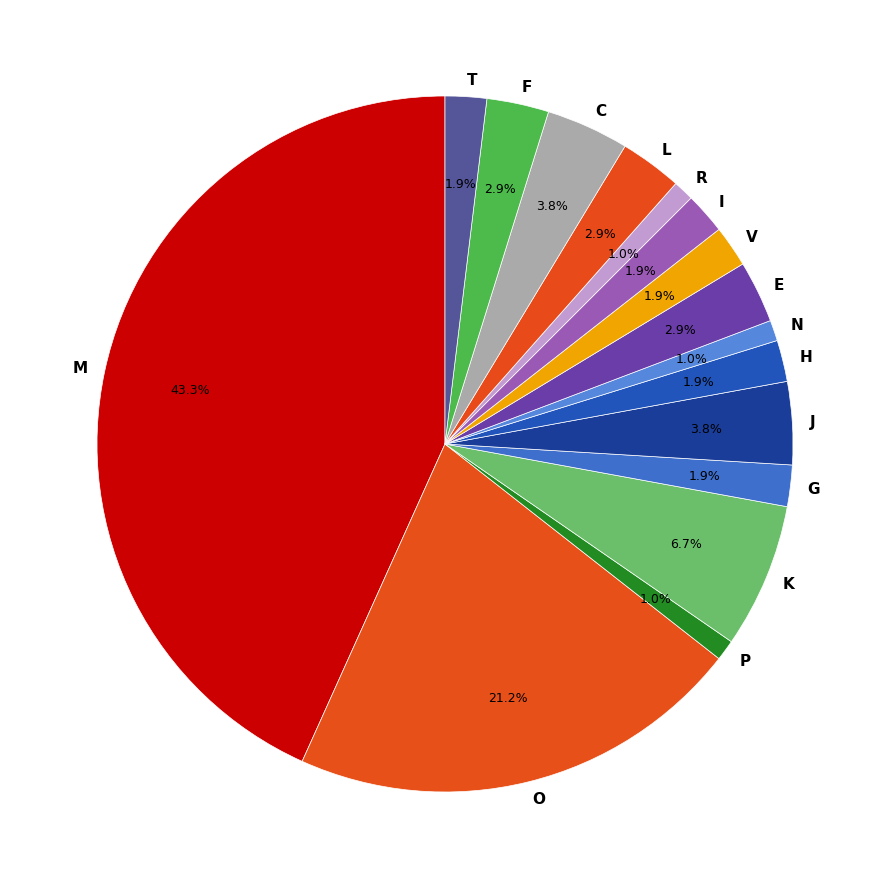

Does T account for over 50% of the chart?

No